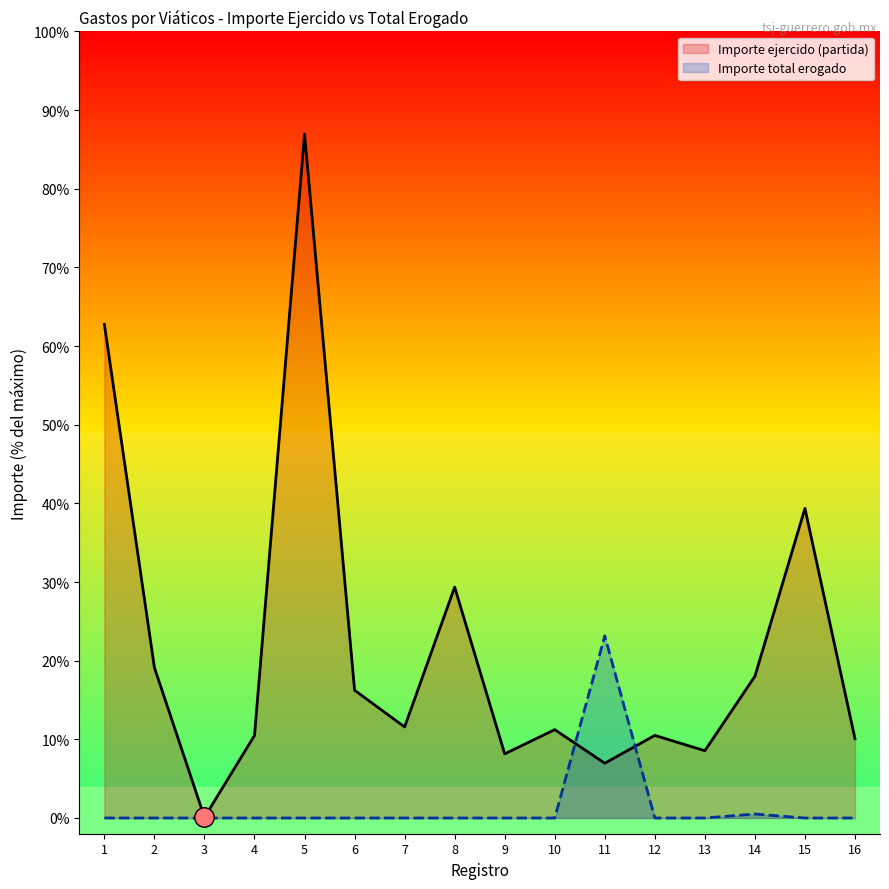

How many lines are shown in the chart?

2